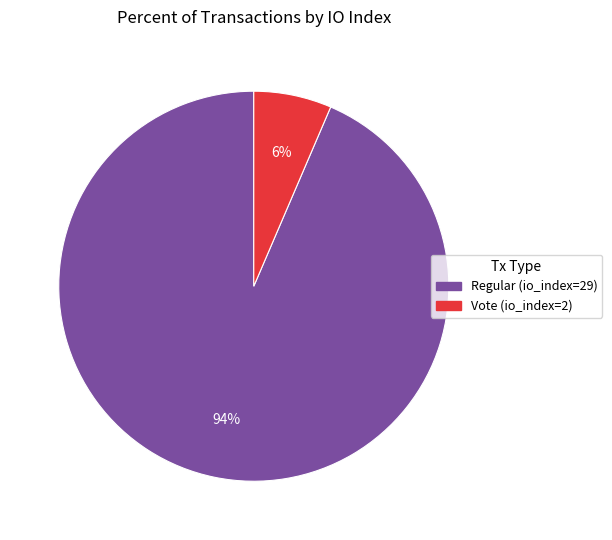

Does Vote (io_index=2) account for over 50% of the chart?

No